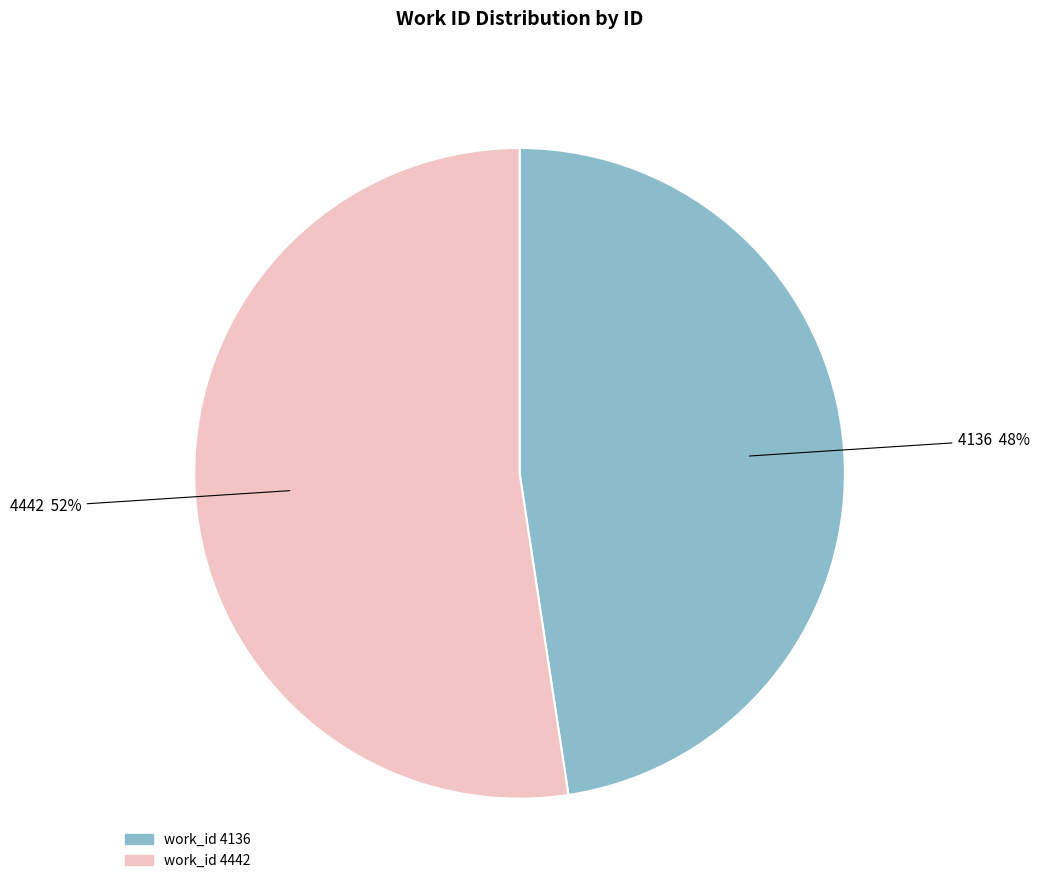

Count the number of slices in the pie.

2